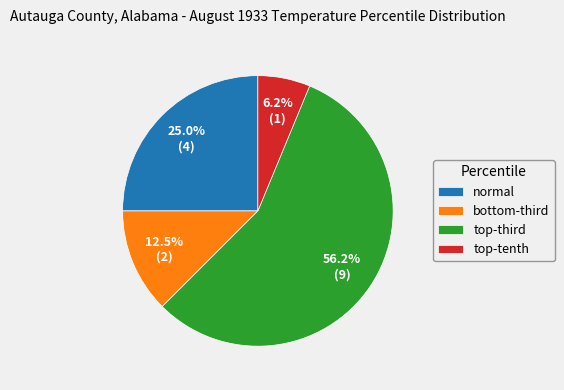

How many slices are in this pie chart?

4